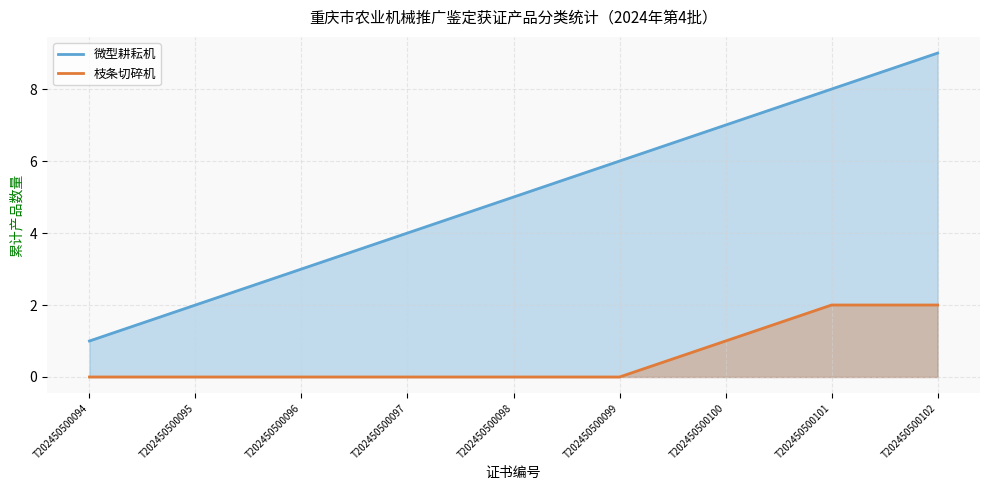

What is the value of the 微型耕耘机 point at the 8th from the left?

8